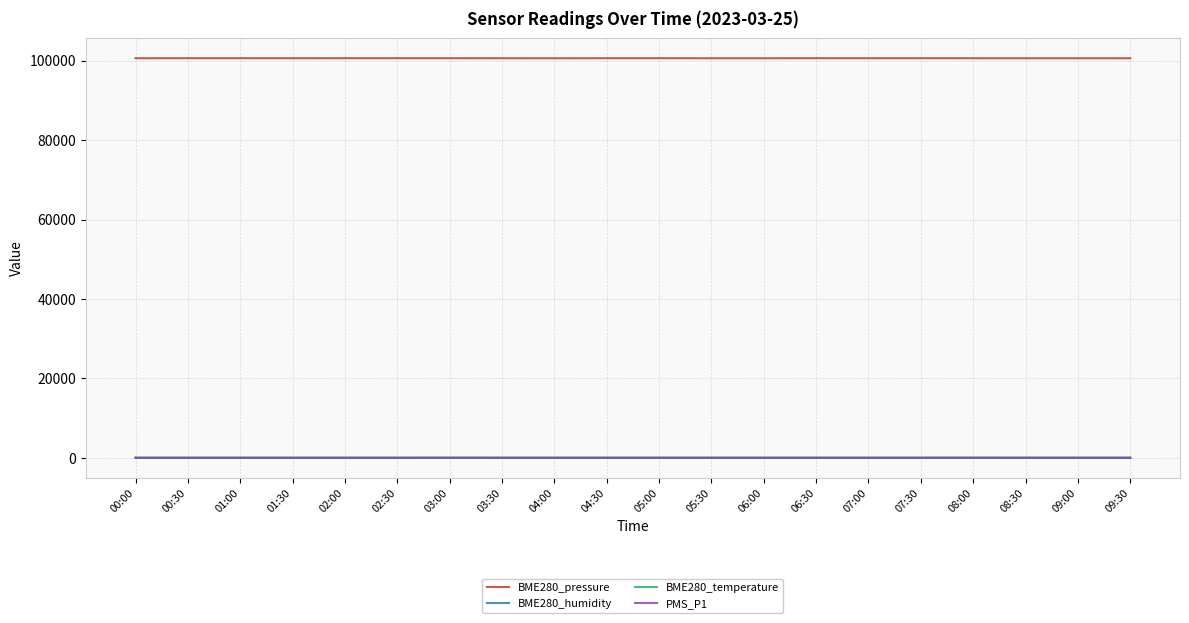

Which series has the largest range (max minus min)?

BME280_pressure